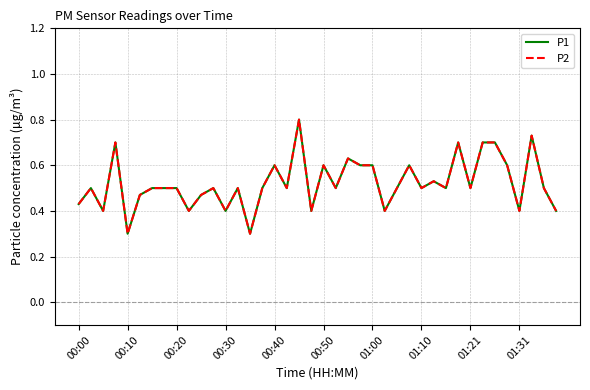

What is the lowest value of the P2 series?

0.3